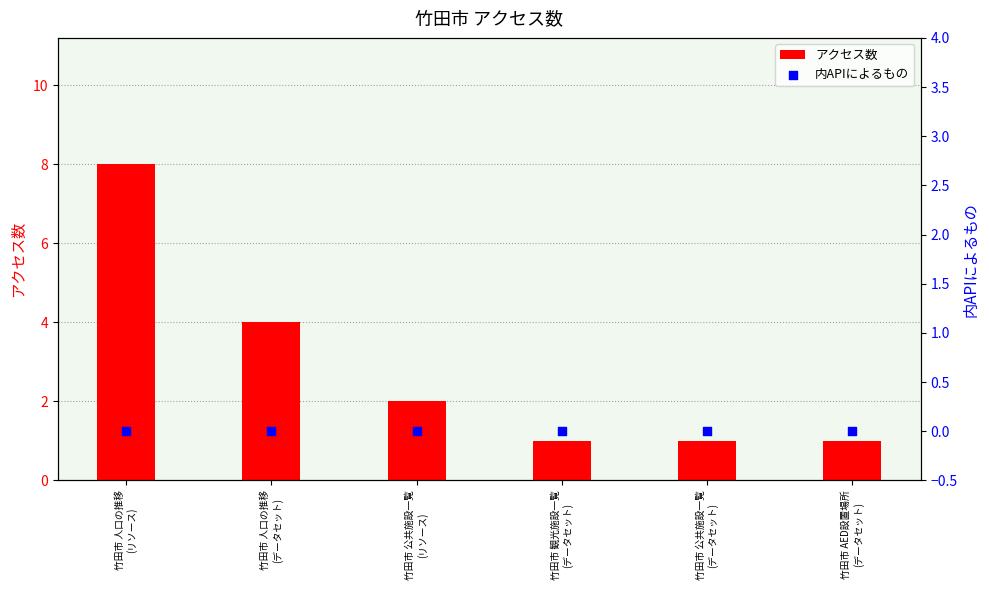

At which category is the sum across all series the highest?

竹田市 人口の推移
(リソース)